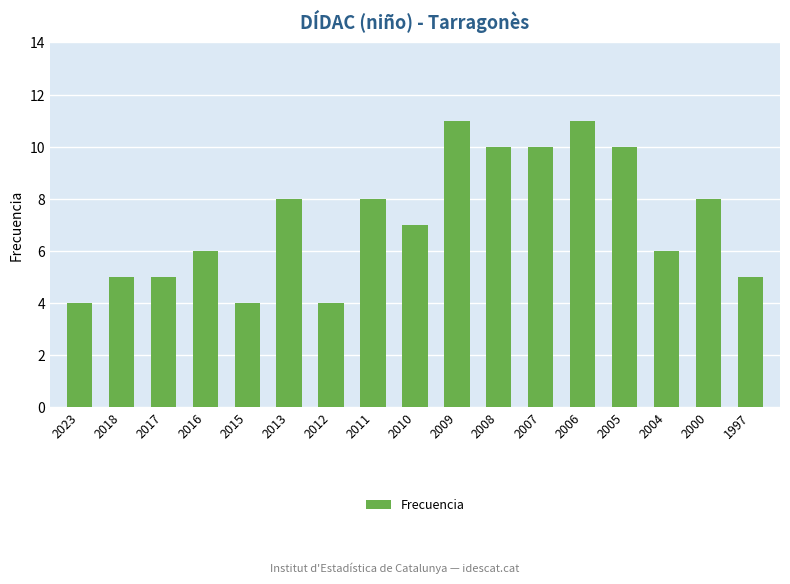

True or false: the data shows 3 at 2000.

False